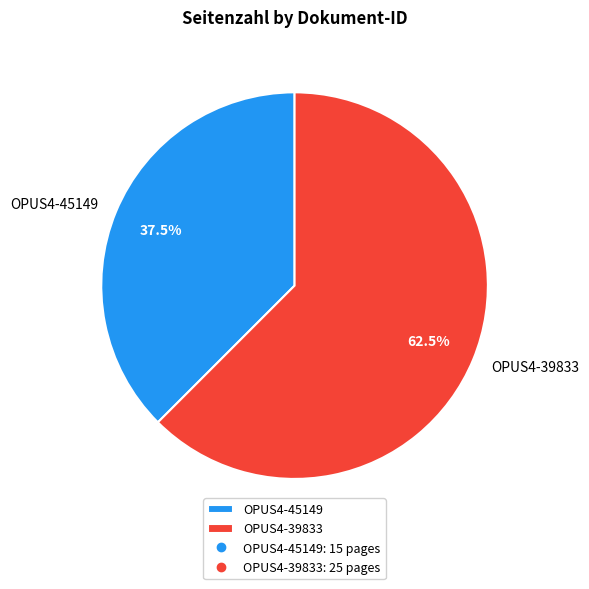

Is OPUS4-39833 the majority of the pie?

Yes